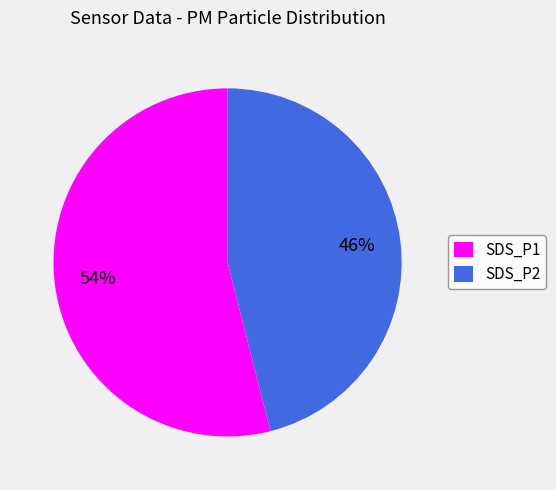

Do SDS_P2 and SDS_P1 together represent more than half of the pie?

Yes